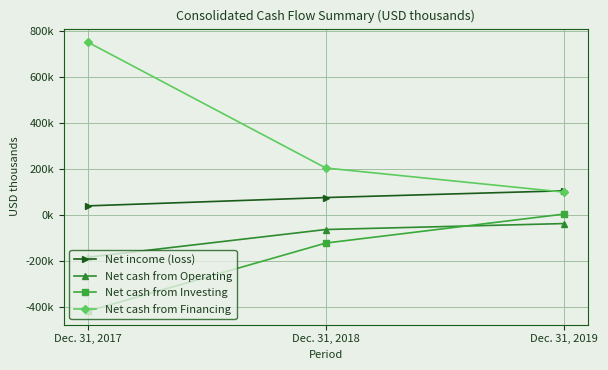

Reading left to right, what are all the values shown in this chart?

Net income (loss): 39939	76080	105508
Net cash from Operating: -182859	-62555	-36723
Net cash from Investing: -416994	-121228	4448
Net cash from Financing: 750464	204157	99558